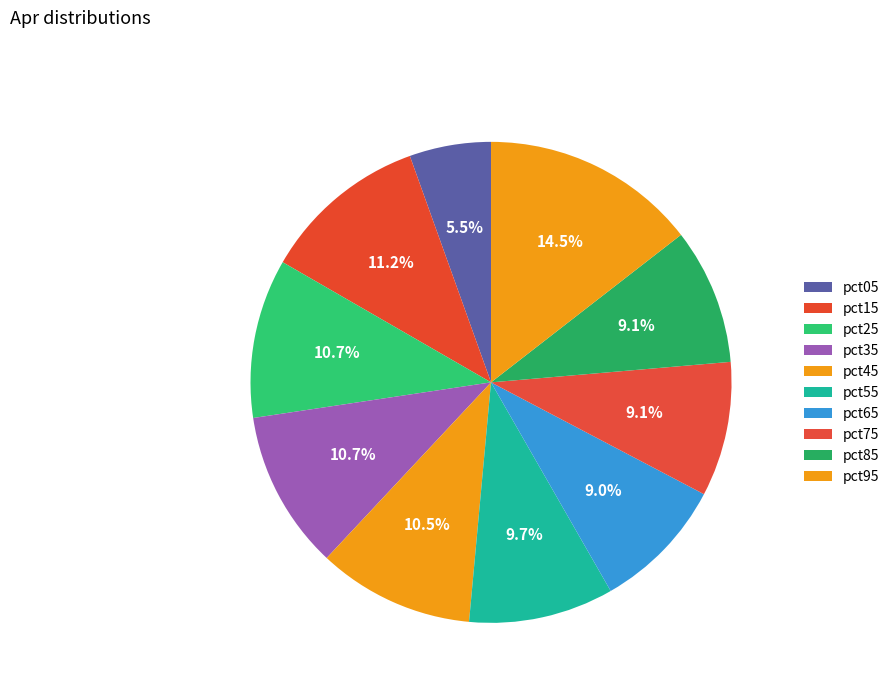

How many slices are in this pie chart?

10